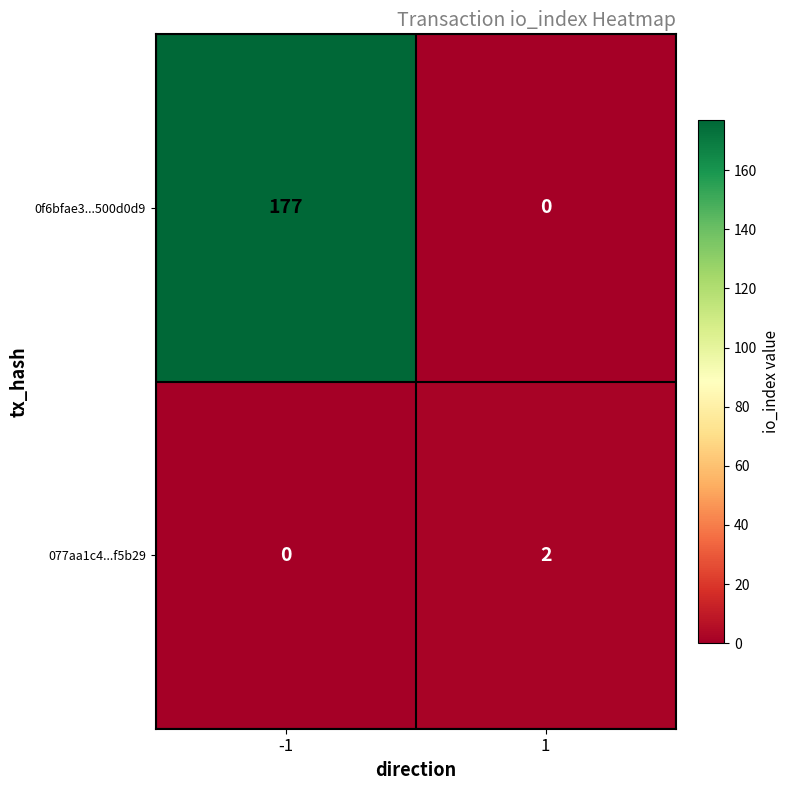

List the series in order of their peak value, highest first.

0f6bfae3...500d0d9, 077aa1c4...f5b29